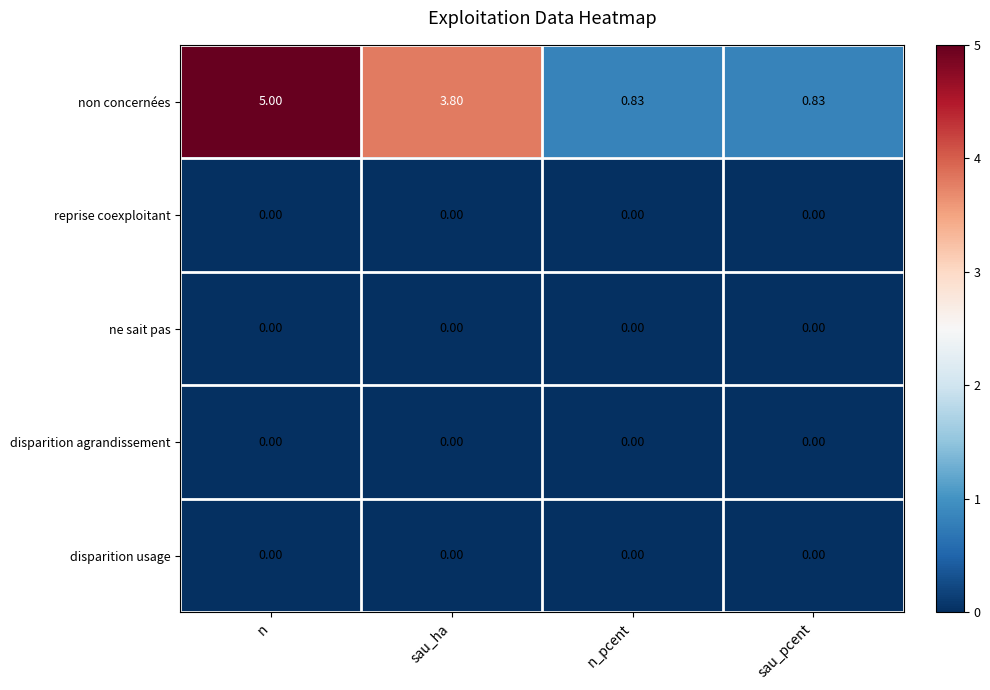

At which label does non concernées first exceed 3?

n